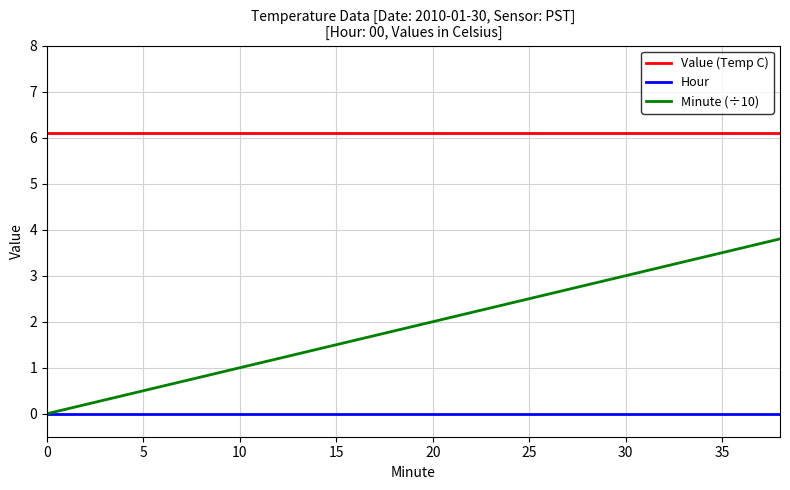

Reading left to right, transcribe all the data shown in this chart.

Value (Temp C): 6.1	6.1	6.1	6.1	6.1	6.1	6.1	6.1	6.1	6.1	6.1	6.1	6.1	6.1	6.1	6.1	6.1	6.1	6.1	6.1
Hour: 0.0	0.0	0.0	0.0	0.0	0.0	0.0	0.0	0.0	0.0	0.0	0.0	0.0	0.0	0.0	0.0	0.0	0.0	0.0	0.0
Minute (÷10): 0.0	0.2	0.4	0.6	0.8	1.0	1.2	1.4	1.6	1.8	2.0	2.2	2.4	2.6	2.8	3.0	3.2	3.4	3.6	3.8